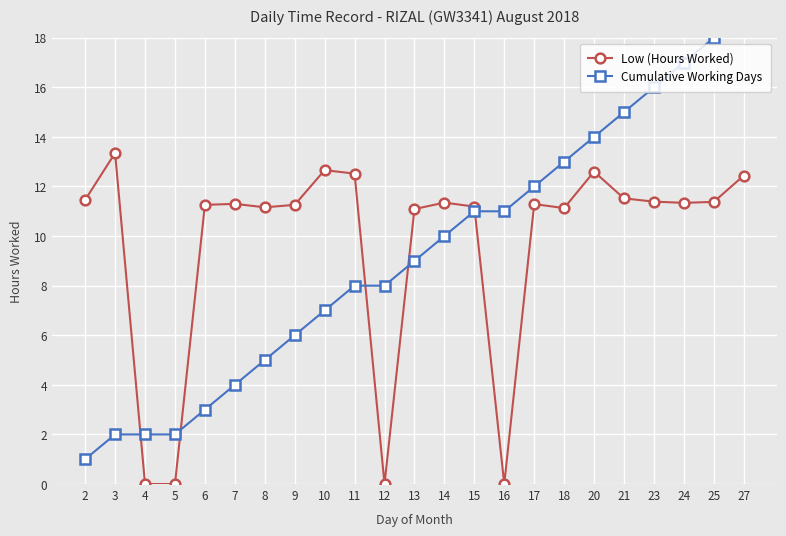

Rank the categories by Low (Hours Worked) value from highest to lowest.

3, 10, 20, 11, 27, 21, 2, 23, 25, 14, 24, 7, 17, 6, 9, 15, 8, 18, 13, 4, 5, 12, 16